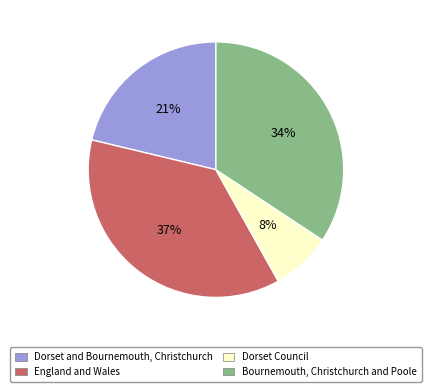

What is the ratio of the value at Dorset Council to the value at Dorset and Bournemouth, Christchurch?

0.4